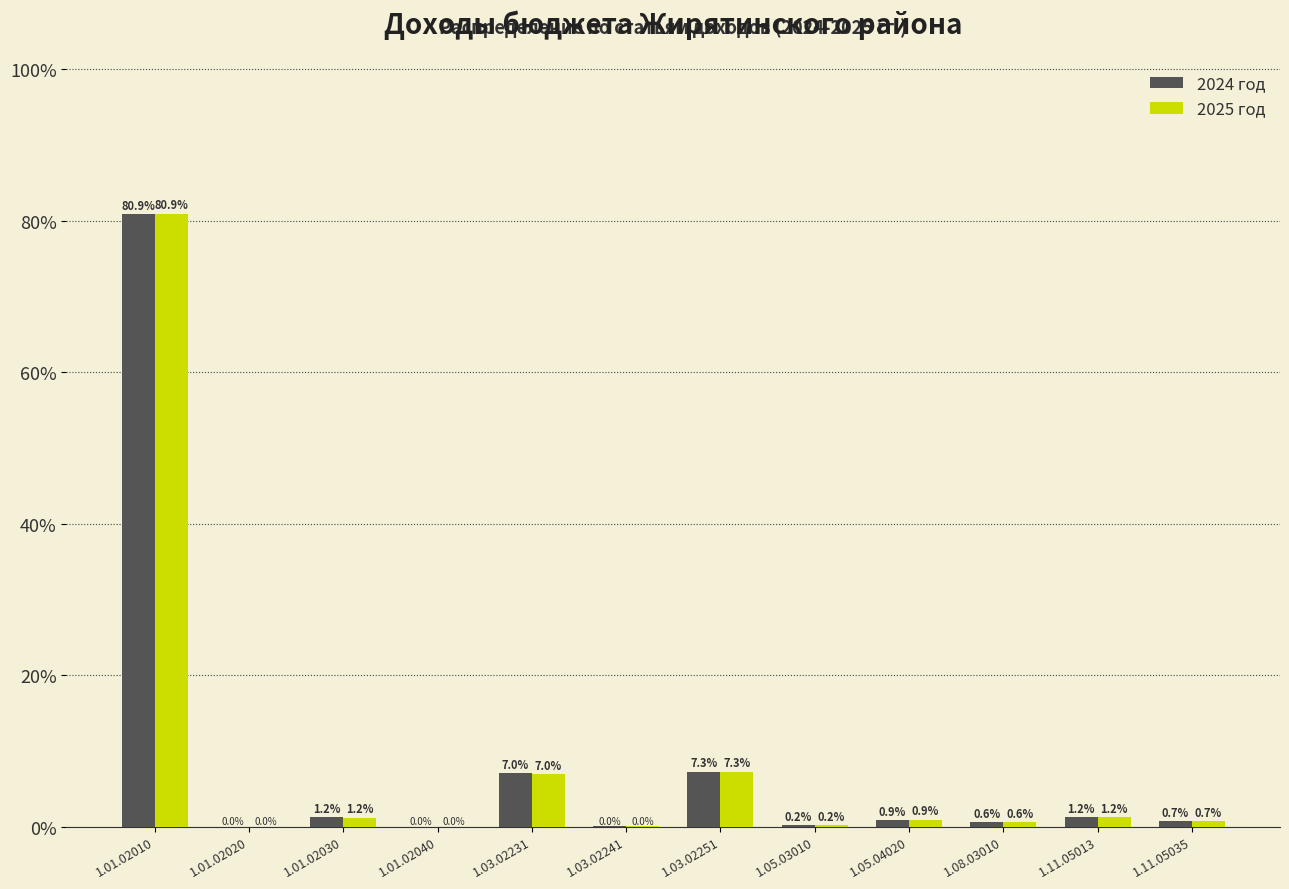

The 2025 год series shows 0.6 at 1.08.03010. True or false?

True